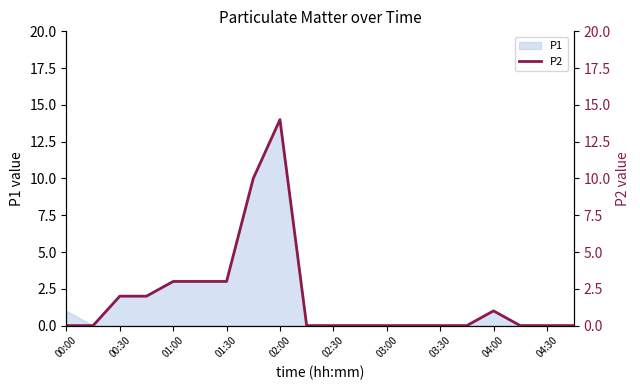

What is the maximum value shown in the chart?

14